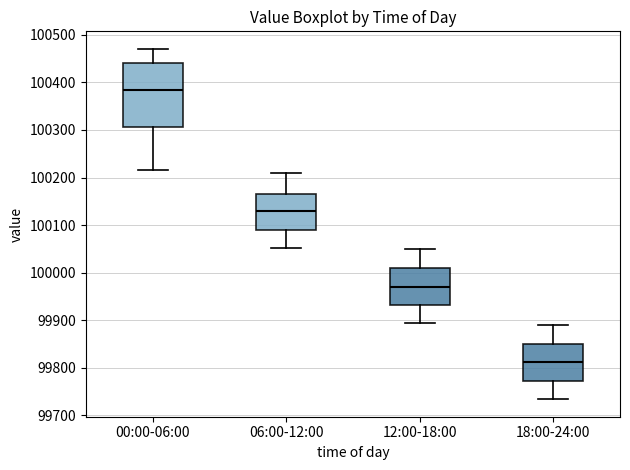

Reading left to right, transcribe this box plot: for each box, give where its median line is, the range the box spans, and where its two whiskers end, as read against the y-axis. The values are not printed on the chart, so give them approximately, as read against the axis.

00:00-06:00: median 100380, box 100310 to 100440, whiskers 100220 to 100470
06:00-12:00: median 100130, box 100090 to 100170, whiskers 100050 to 100210
12:00-18:00: median 99970, box 99930 to 100010, whiskers 99890 to 100050
18:00-24:00: median 99810, box 99770 to 99850, whiskers 99730 to 99890